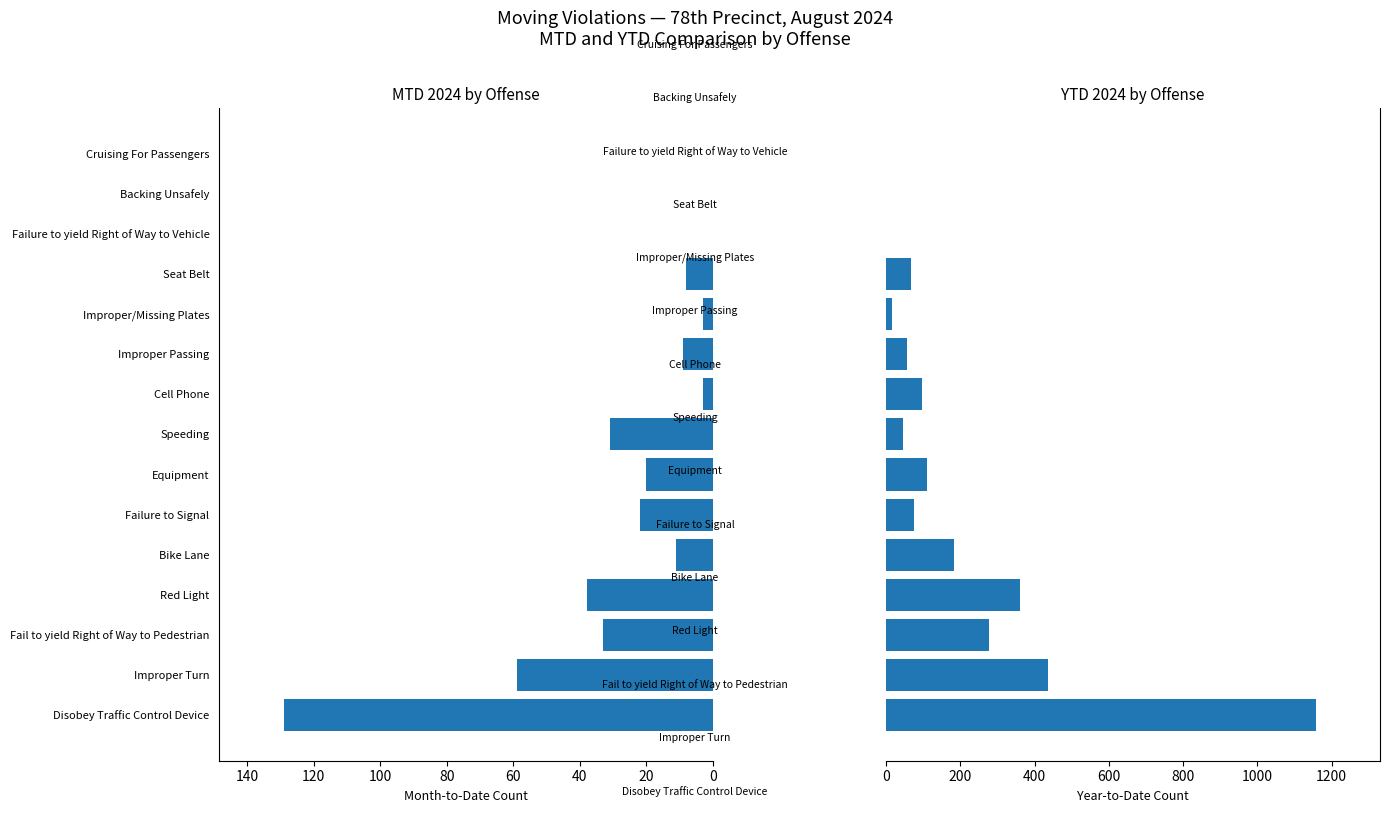

At how many categories does at least one series exceed 648?

1